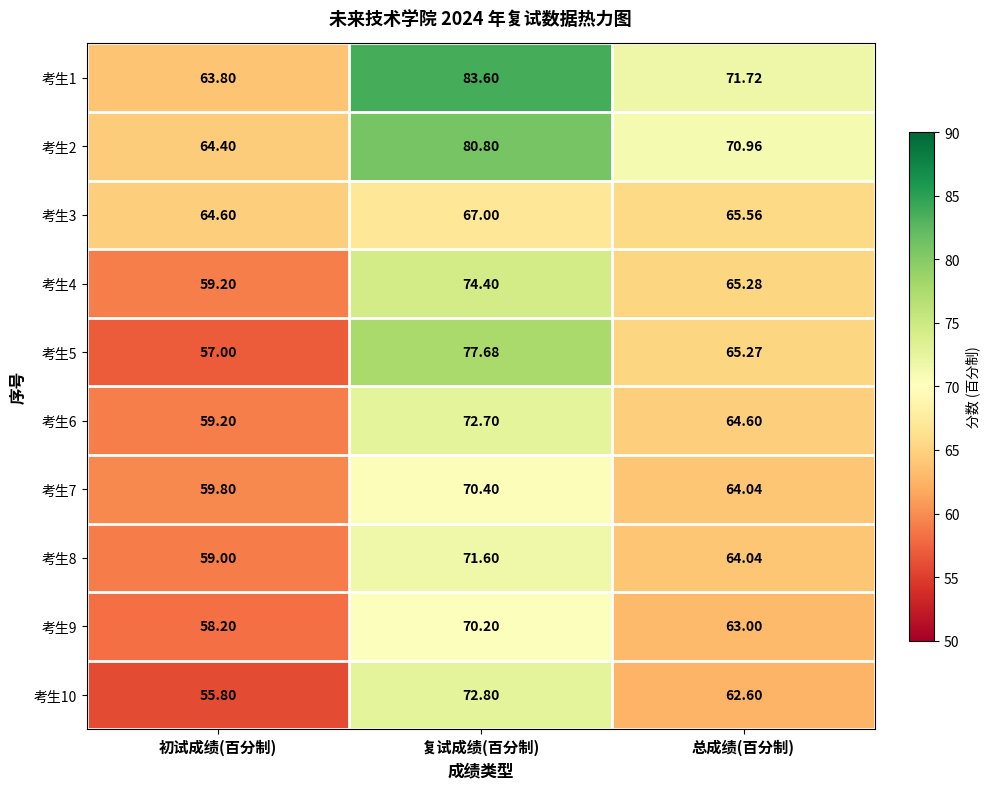

Where does the 考生2 series first go above 70?

复试成绩(百分制)